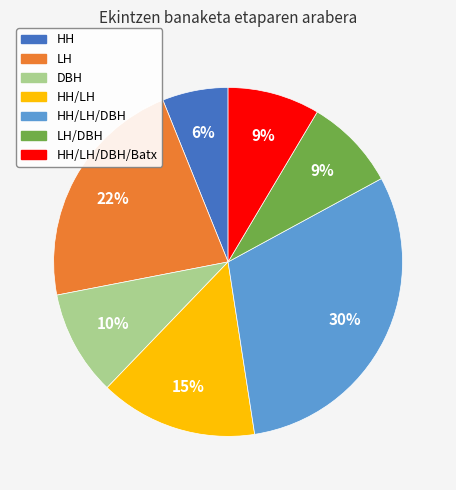

To the nearest percent, what is the average slice percentage?

14%